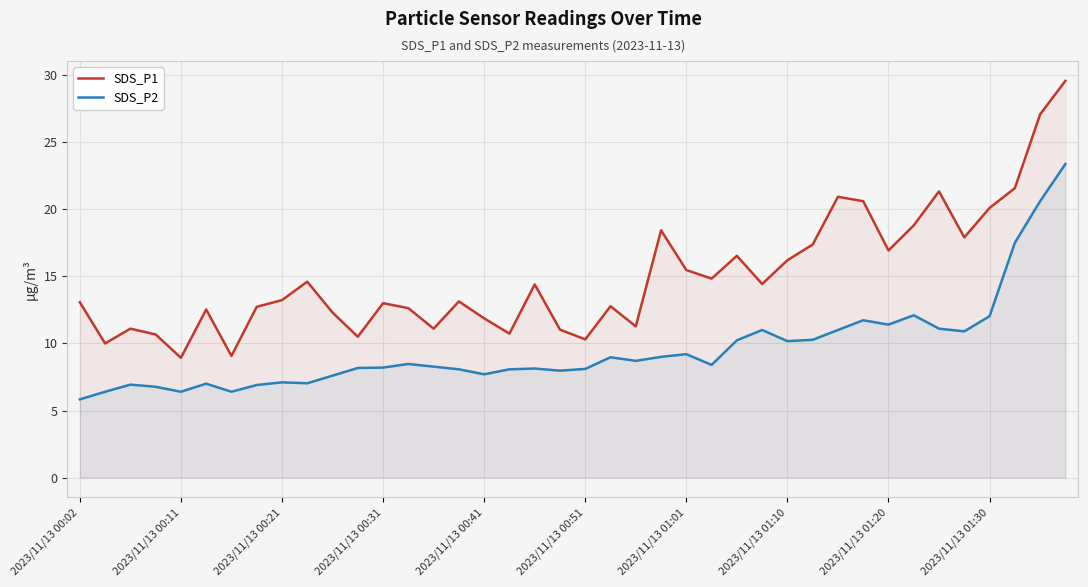

Between 30 and 34, which series saw the biggest shift?

SDS_P1